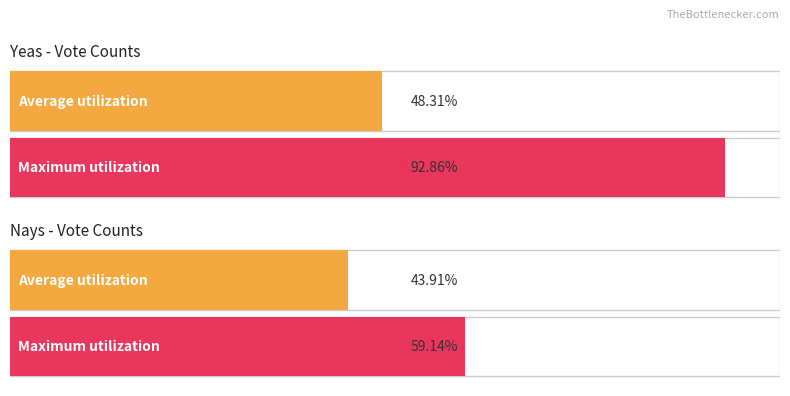

Which series has the largest total across all categories?

Yeas